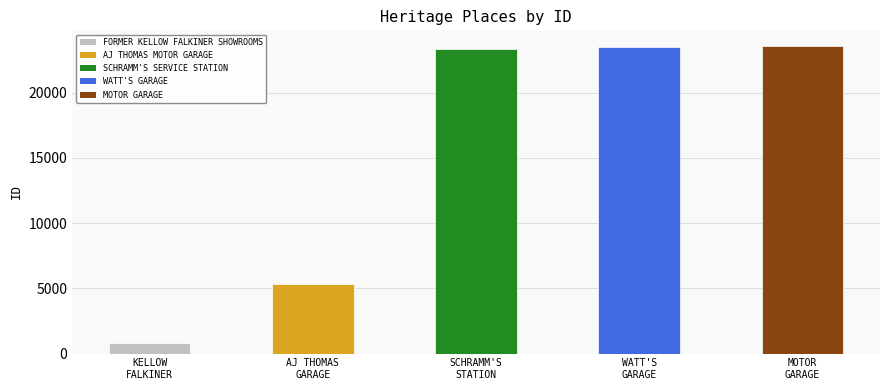

What is the smallest value displayed?

807